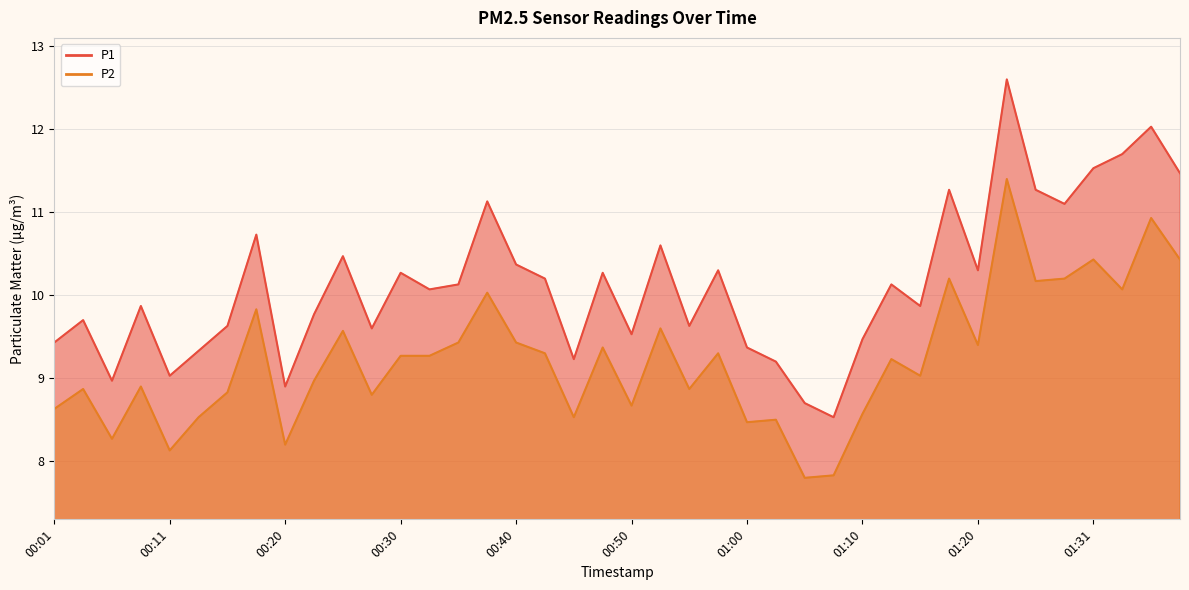

What is the difference between the second highest and second lowest values in the P2 series?

3.1